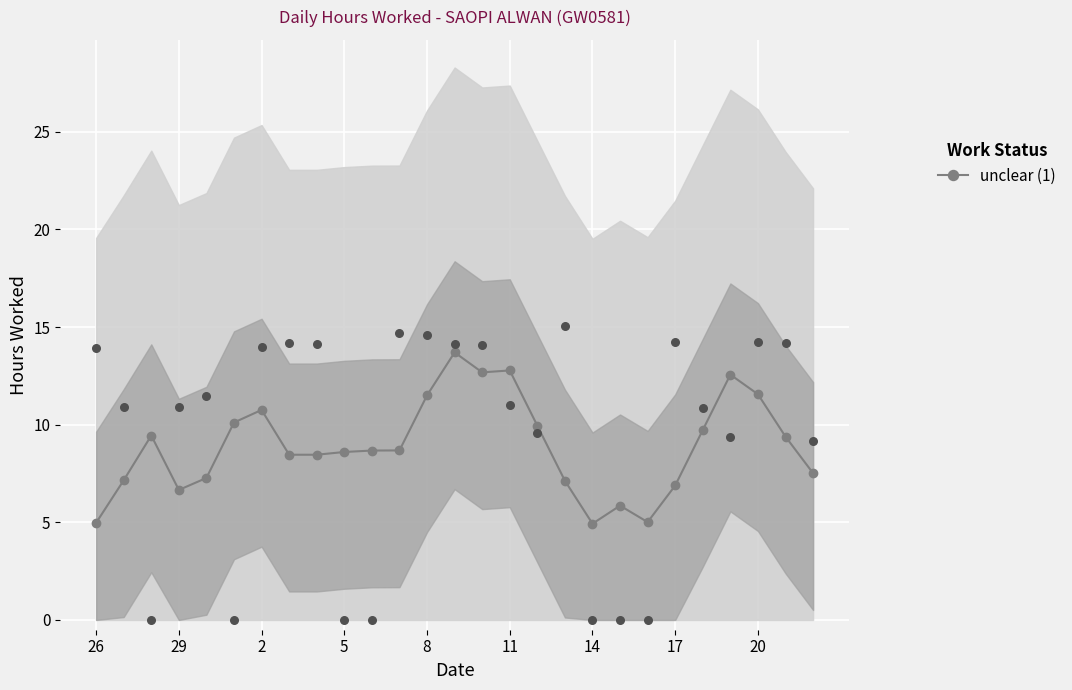

What is the lowest value of the unclear (1) series?

4.9